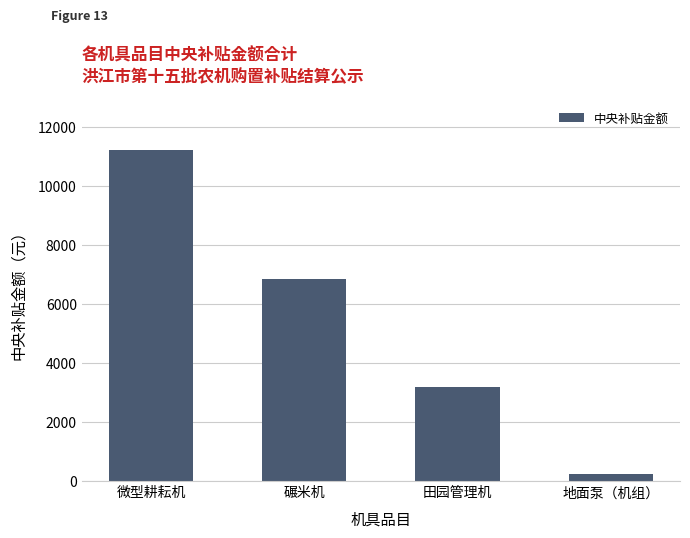

Reading left to right, transcribe all the data shown in this chart.

微型耕耘机=11200	碾米机=6840	田园管理机=3200	地面泵（机组）=250